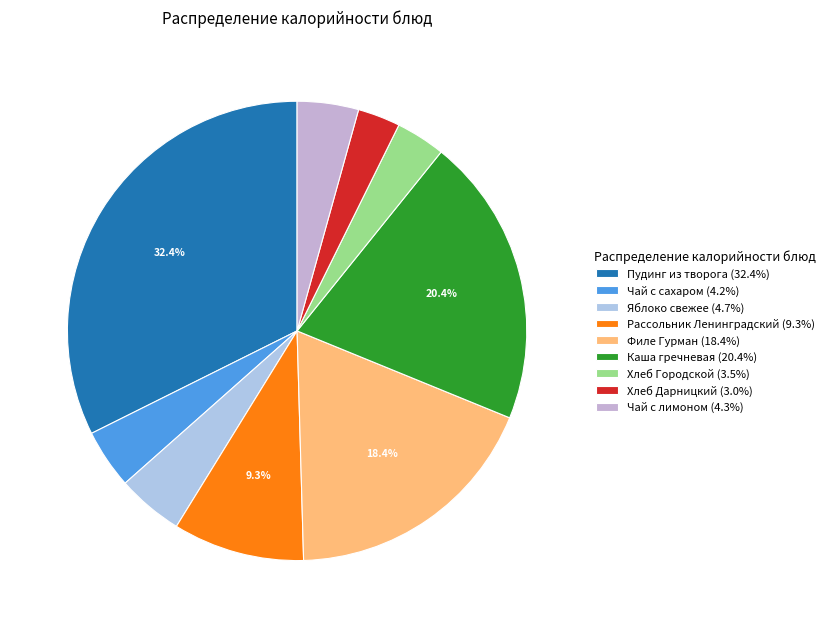

To the nearest percent, what is the difference between the largest and smallest slice percentages?

29%